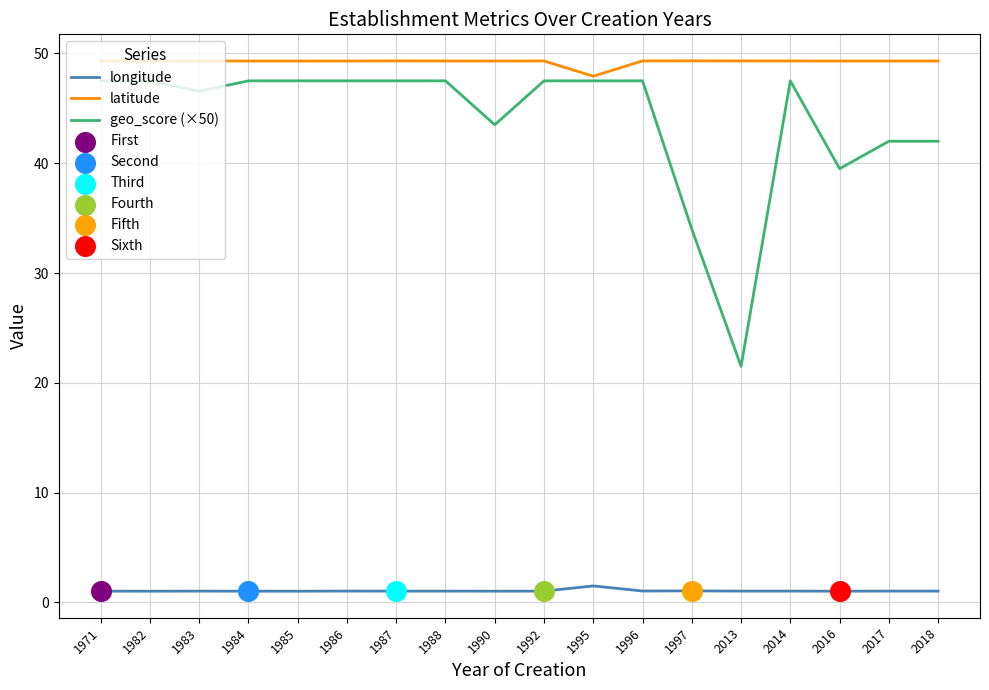

Which series has the widest spread of values?

geo_score (×50)